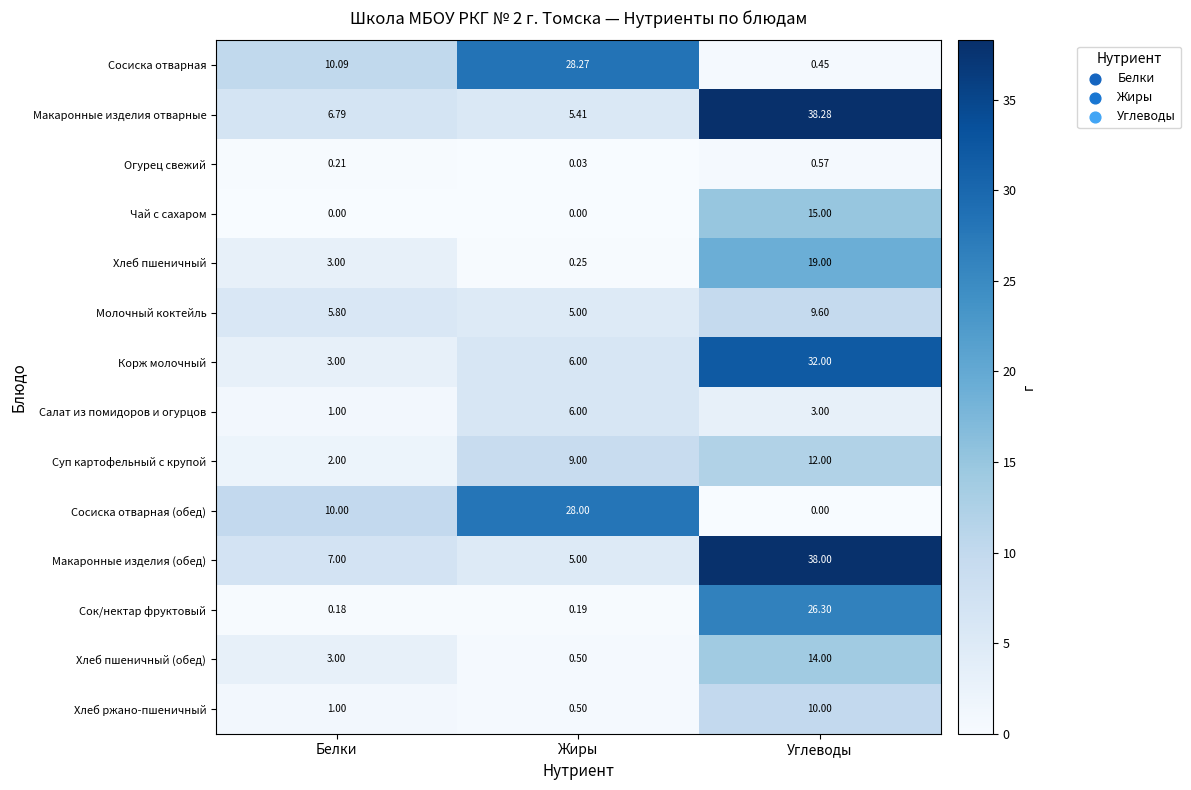

What is the maximum value shown in the chart?

38.3